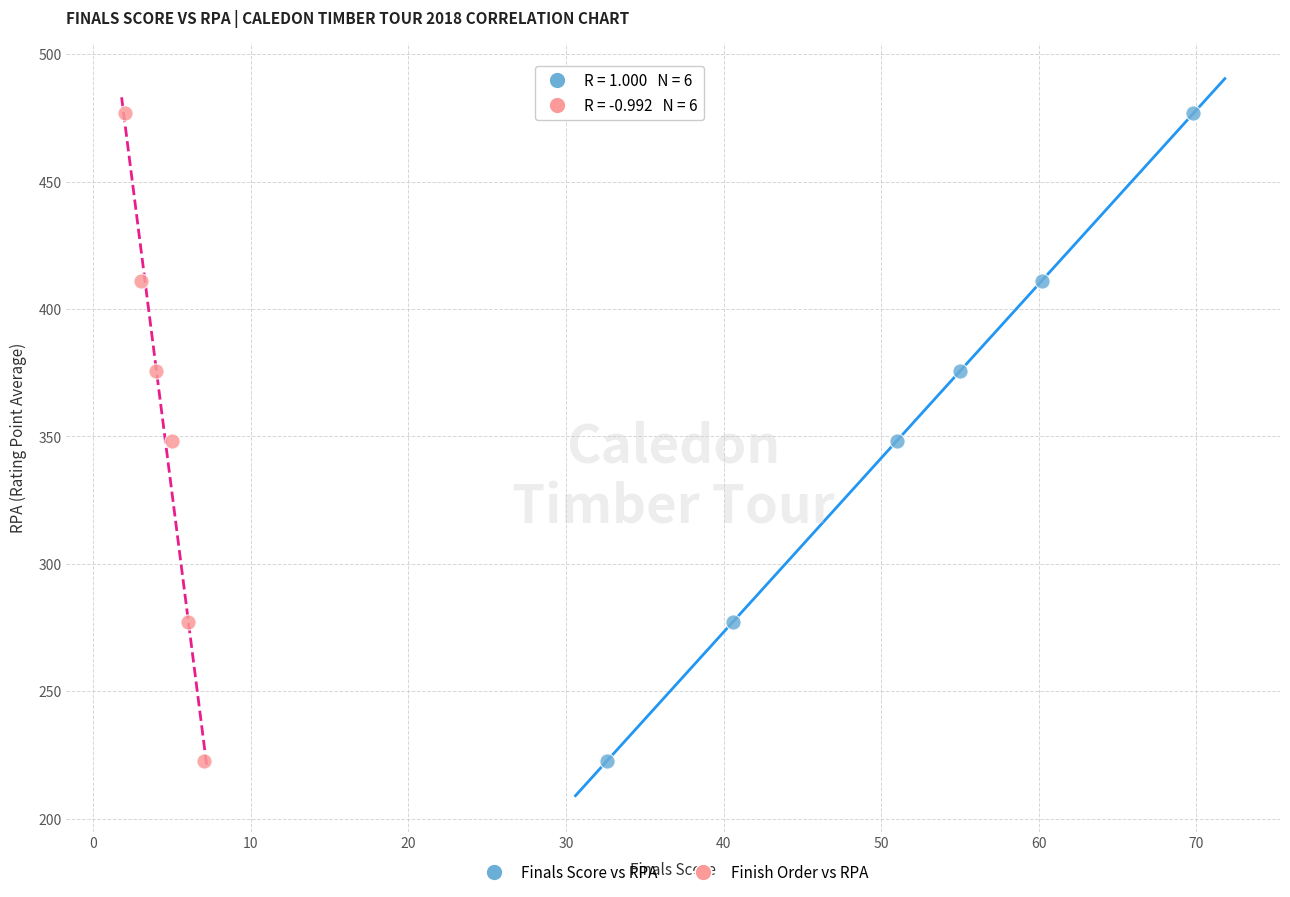

What are all the series names shown in the legend?

Finals Score vs RPA, Finish Order vs RPA